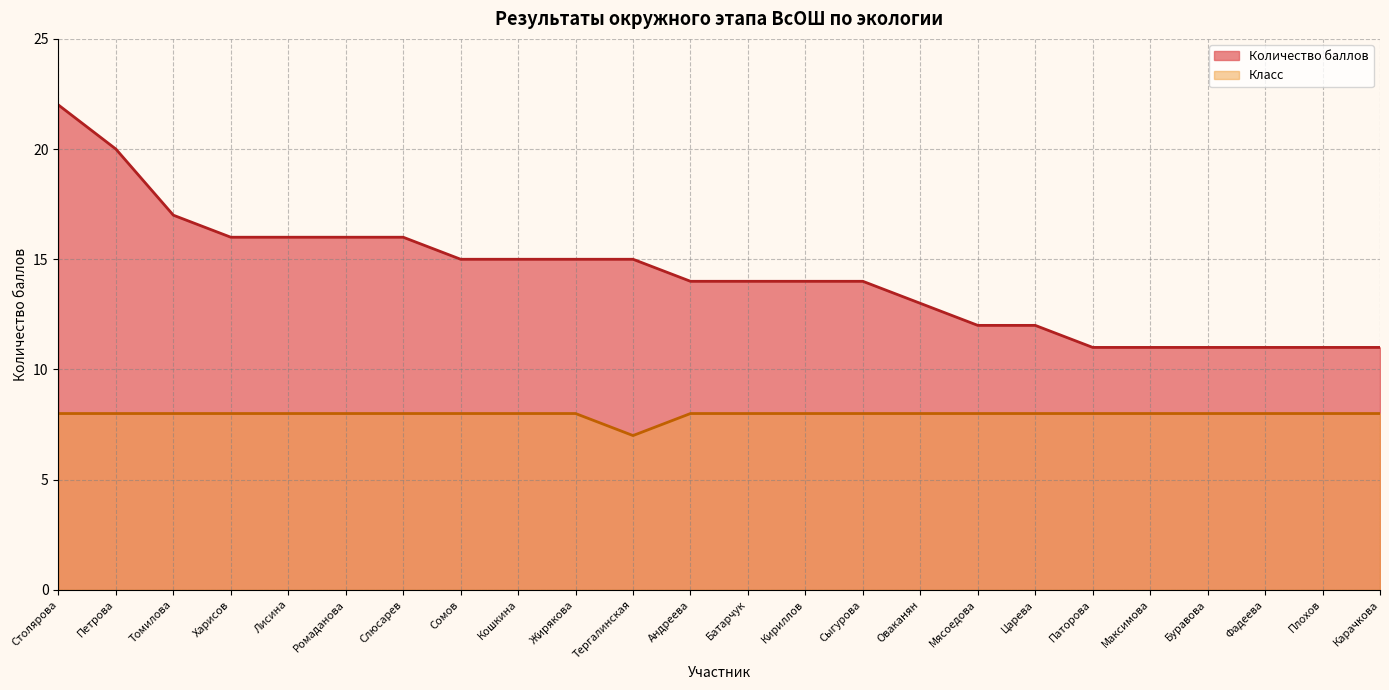

At how many categories does at least one series exceed 10?

24